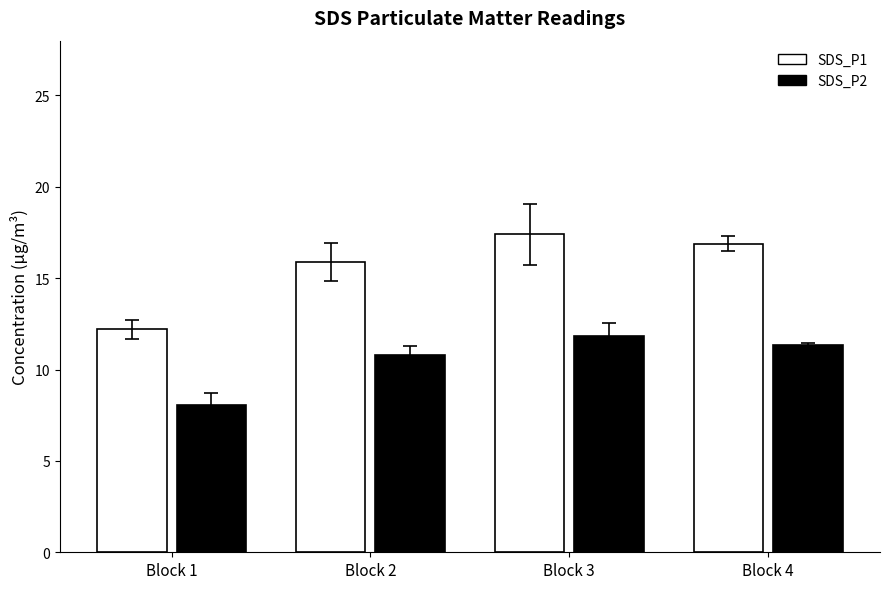

True or false: SDS_P2 has a value of 11.7 at Block 1.

False